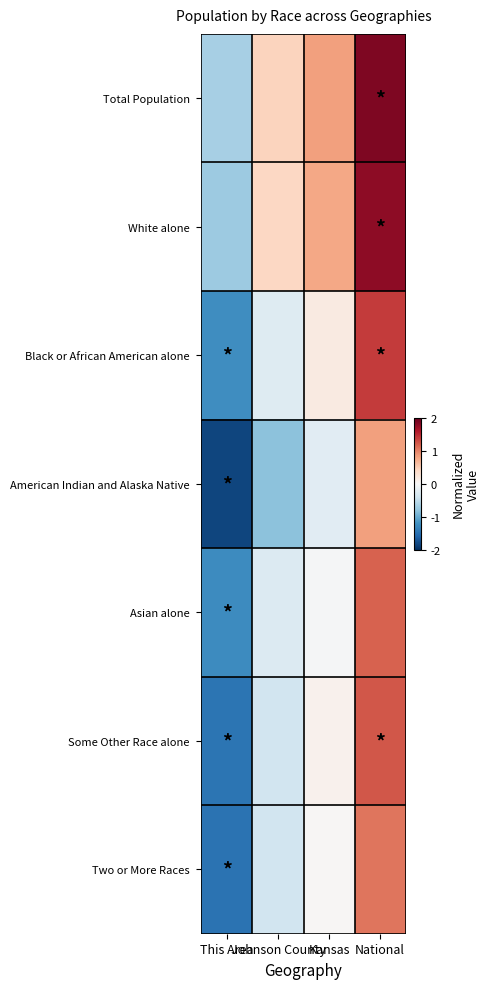

Which series changed the most between Johnson County and Kansas?

American Indian and Alaska Native